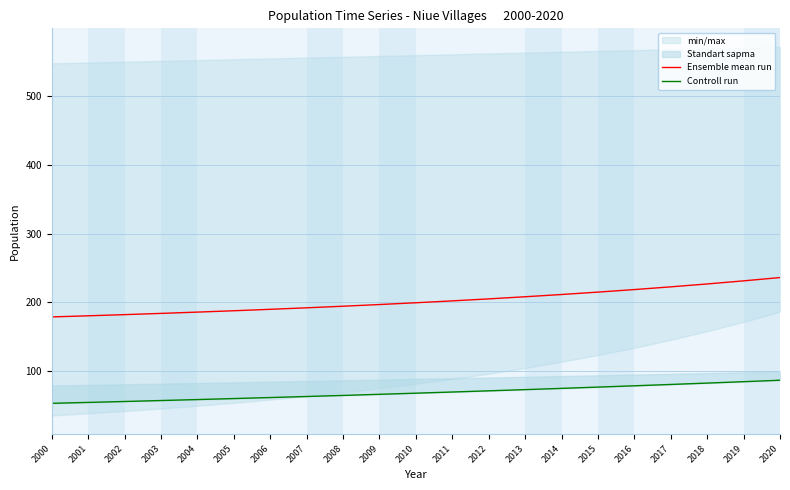

At which category is the sum across all series the highest?

2020